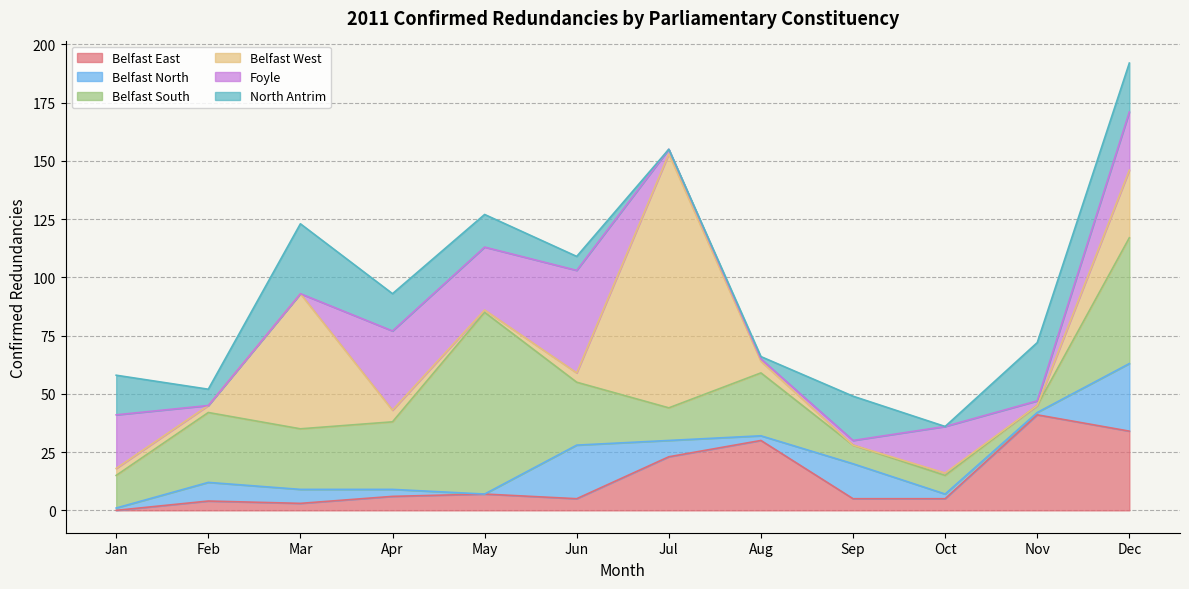

True or false: Belfast North has more than 2 points higher than both neighbors.

True